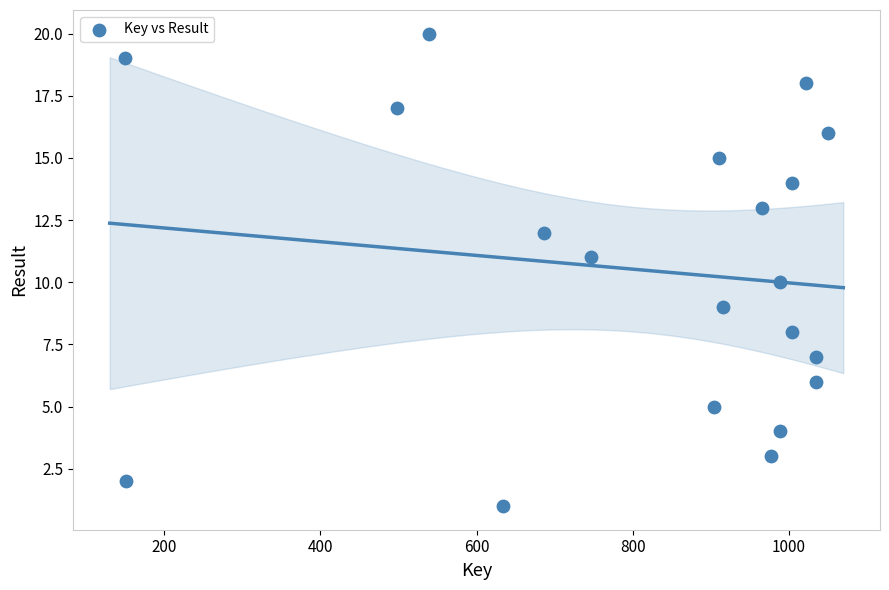

What is the range of Y values (max minus min)?

19